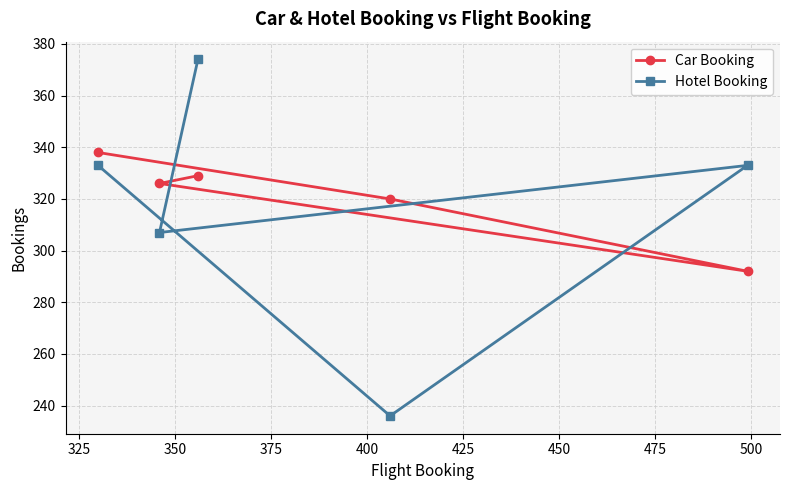

At how many categories does at least one series exceed 254?

5